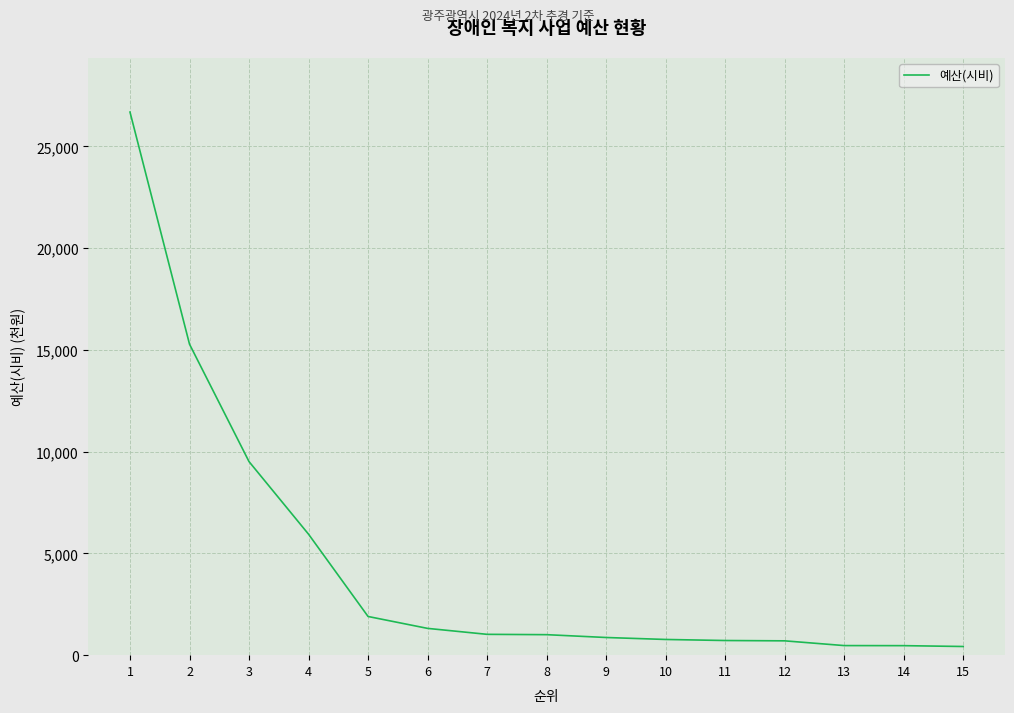

Does the chart display data point markers on the line(s)?

No